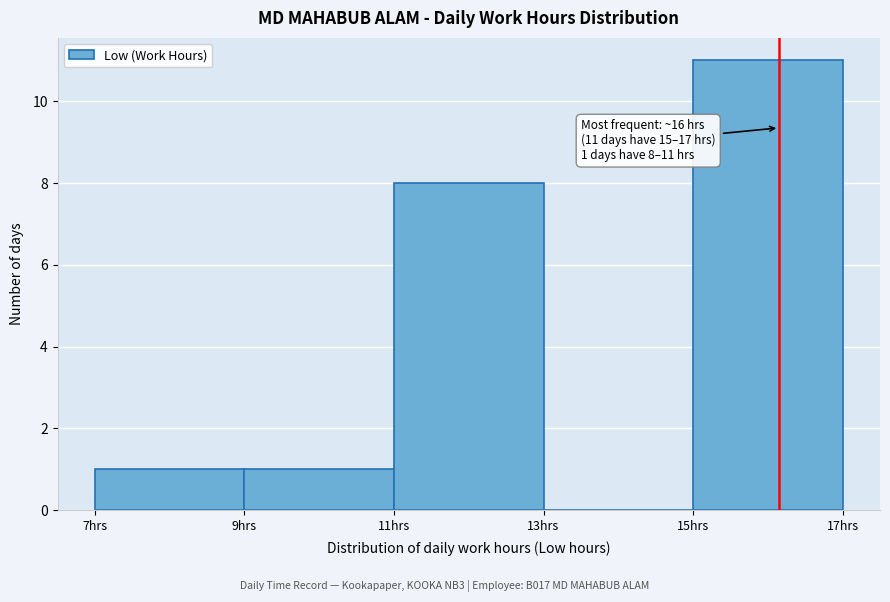

Which range on the x-axis has the tallest bar?

15 to 17